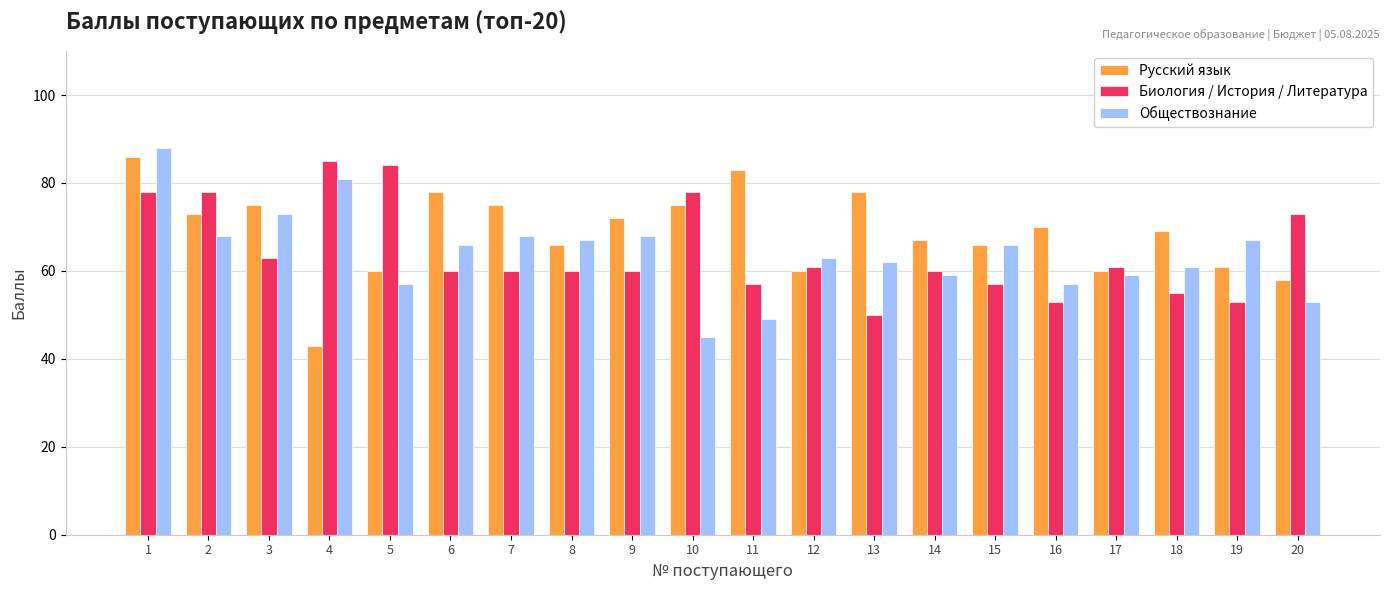

How many data points in Русский язык are less than 70?

10